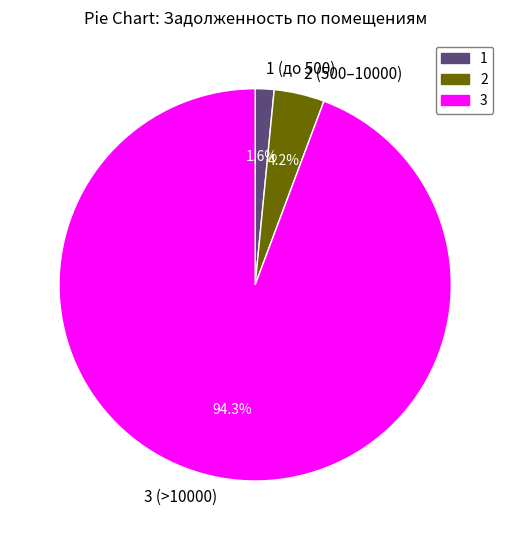

Which slice is the largest?

3 (>10000)